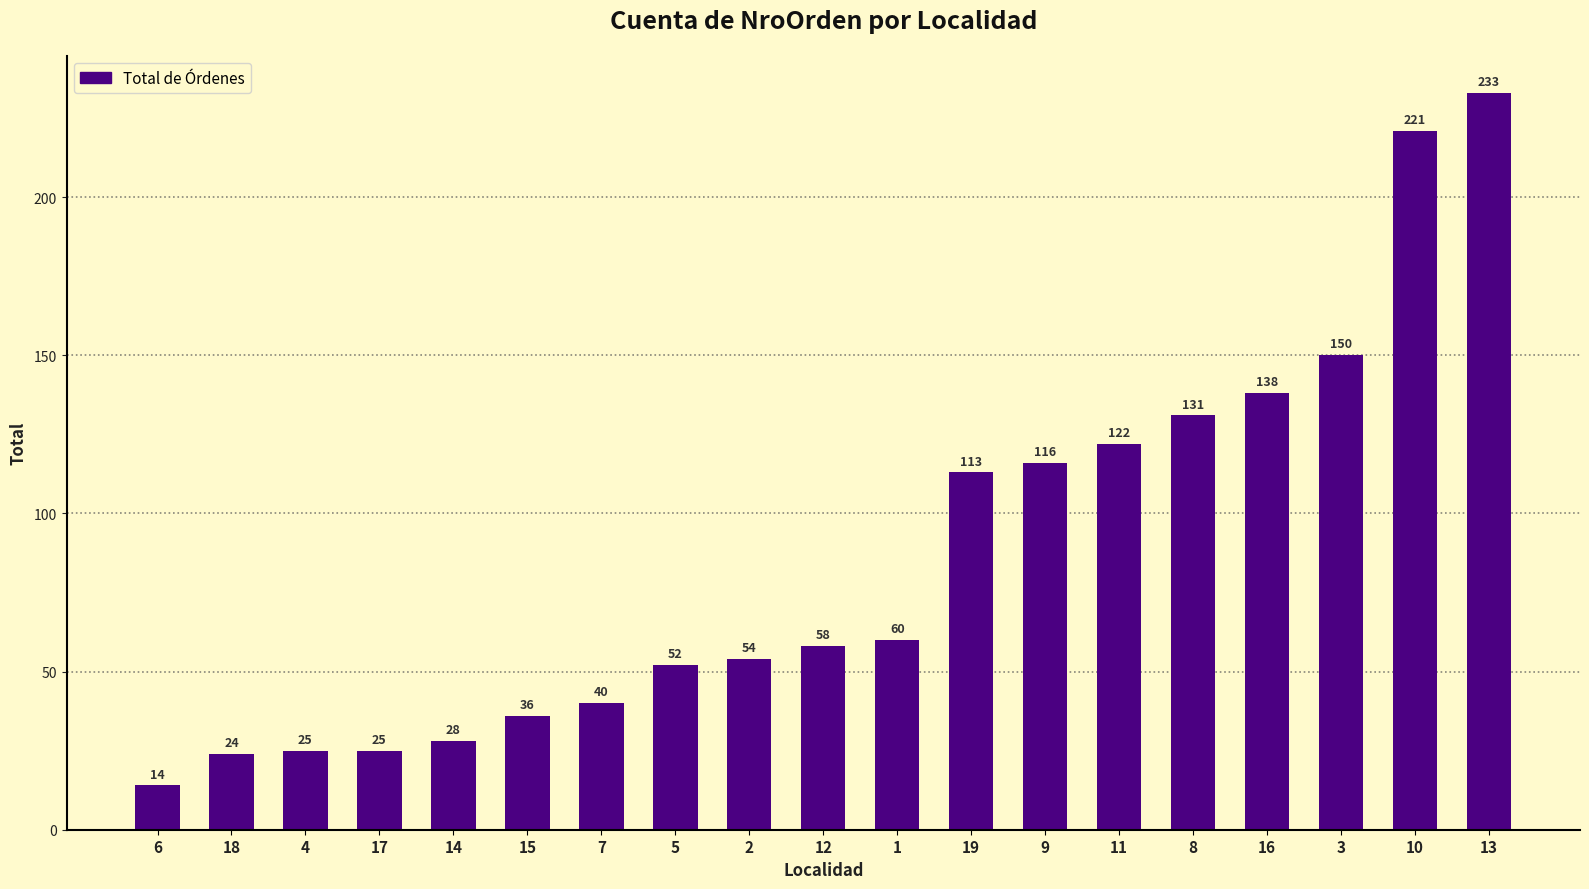

Read the value at 6.

14